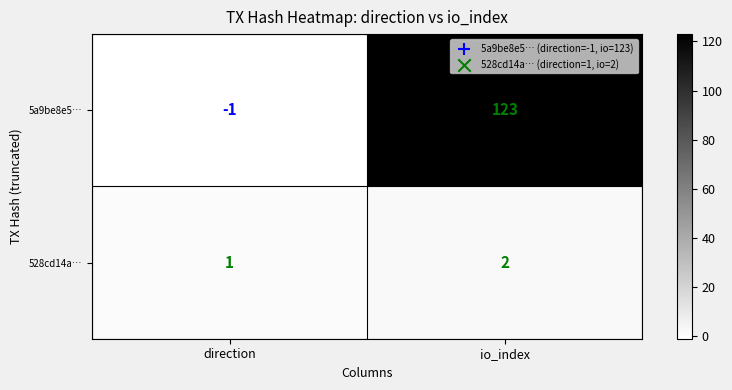

Reading left to right, list all the values displayed in this chart.

5a9be8e5…: direction=-1	io_index=123
528cd14a…: direction=1	io_index=2